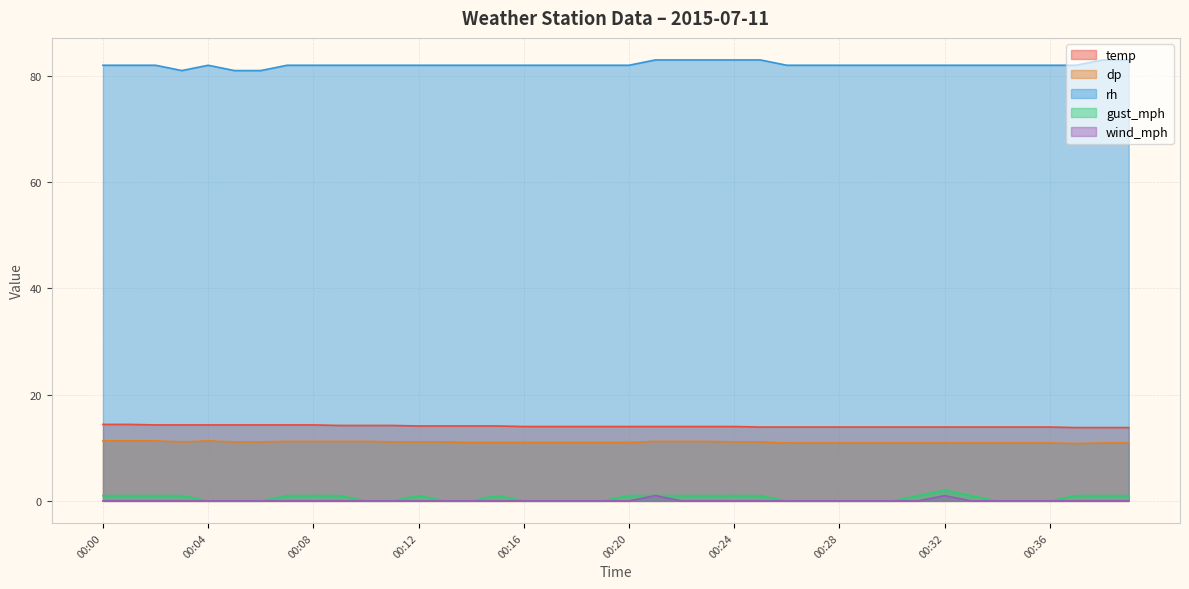

Does the chart display data point markers on the line(s)?

No